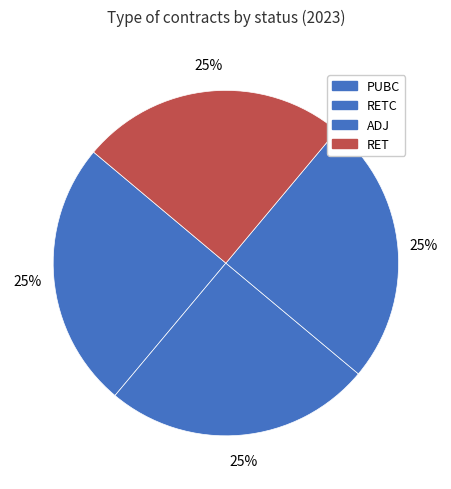

Which slice is the largest?

PUBC